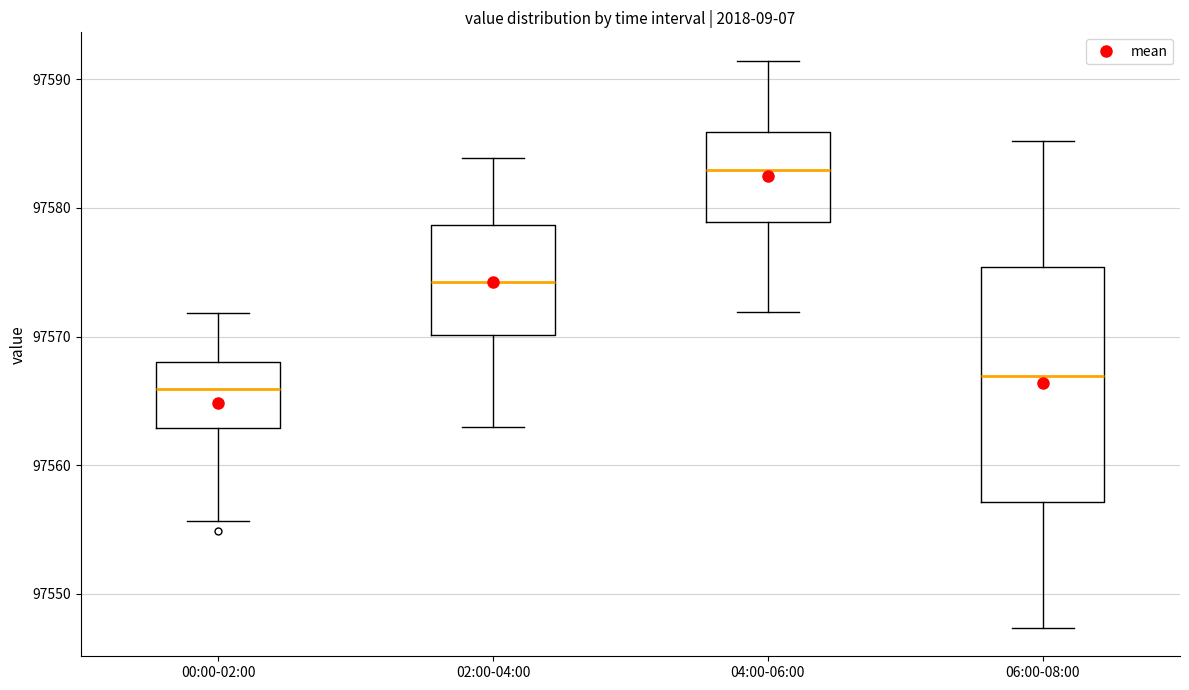

Reading left to right, read every box against the y-axis: the position of its median line, the range the box covers, and the ends of its whiskers. The values are not printed on the chart, so give them approximately, as read against the axis.

00:00-02:00: median 97566, box 97563 to 97568, whiskers 97556 to 97572
02:00-04:00: median 97574, box 97570 to 97579, whiskers 97563 to 97584
04:00-06:00: median 97583, box 97579 to 97586, whiskers 97572 to 97591
06:00-08:00: median 97567, box 97557 to 97575, whiskers 97547 to 97585